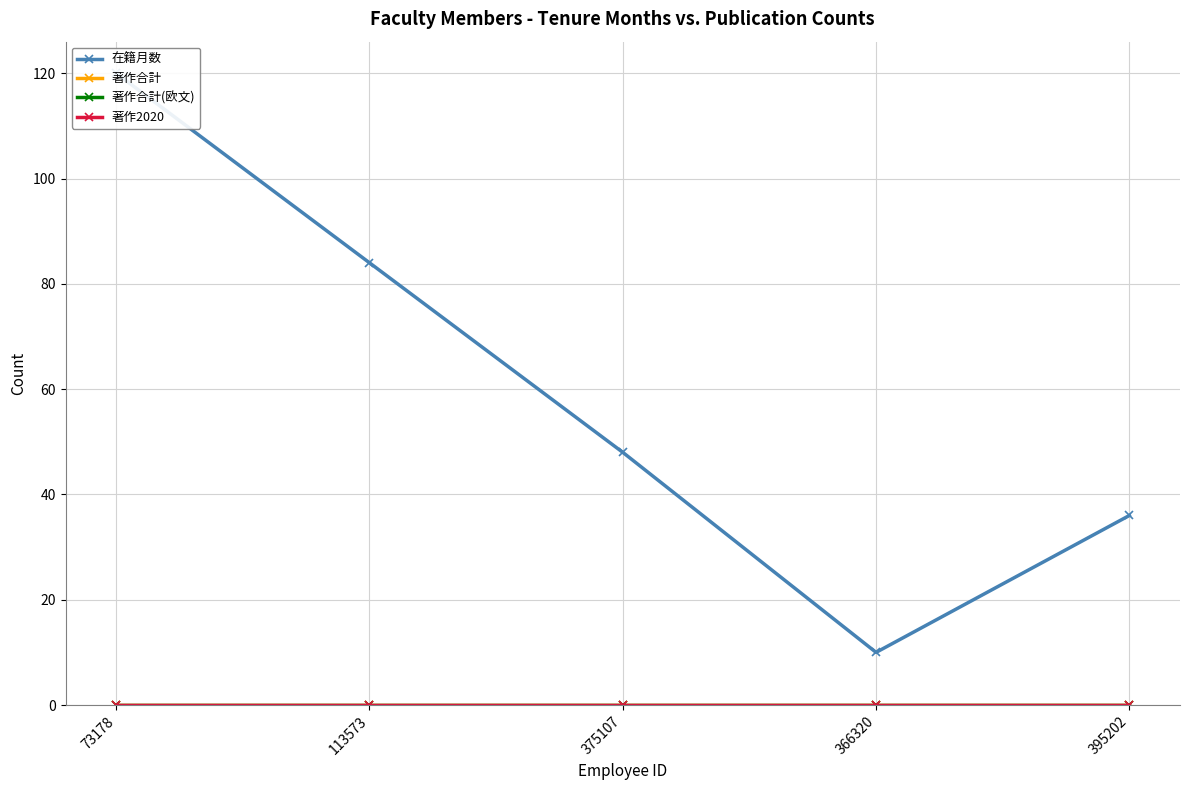

Reading left to right, extract all data points from this chart.

在籍月数: 120	84	48	10	36
著作合計: 0	0	0	0	0
著作合計(欧文): 0	0	0	0	0
著作2020: 0	0	0	0	0